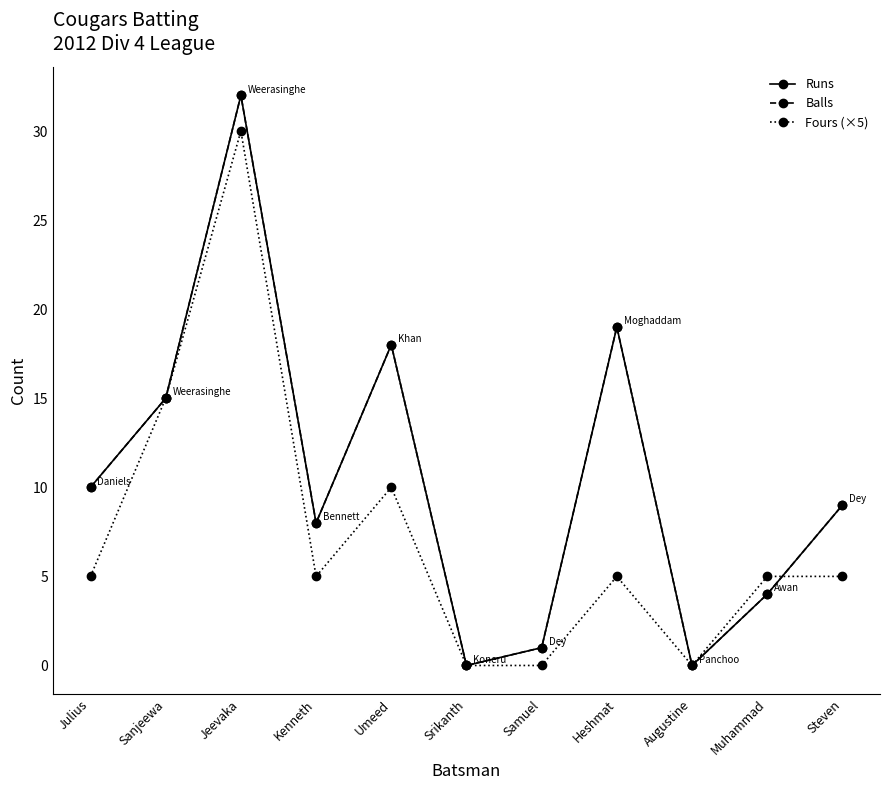

Is this an area chart (filled region under the line)?

No